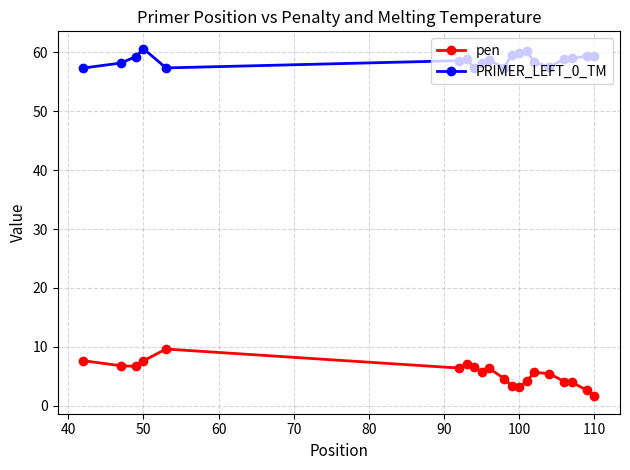

Which series has the largest total across all categories?

PRIMER_LEFT_0_TM